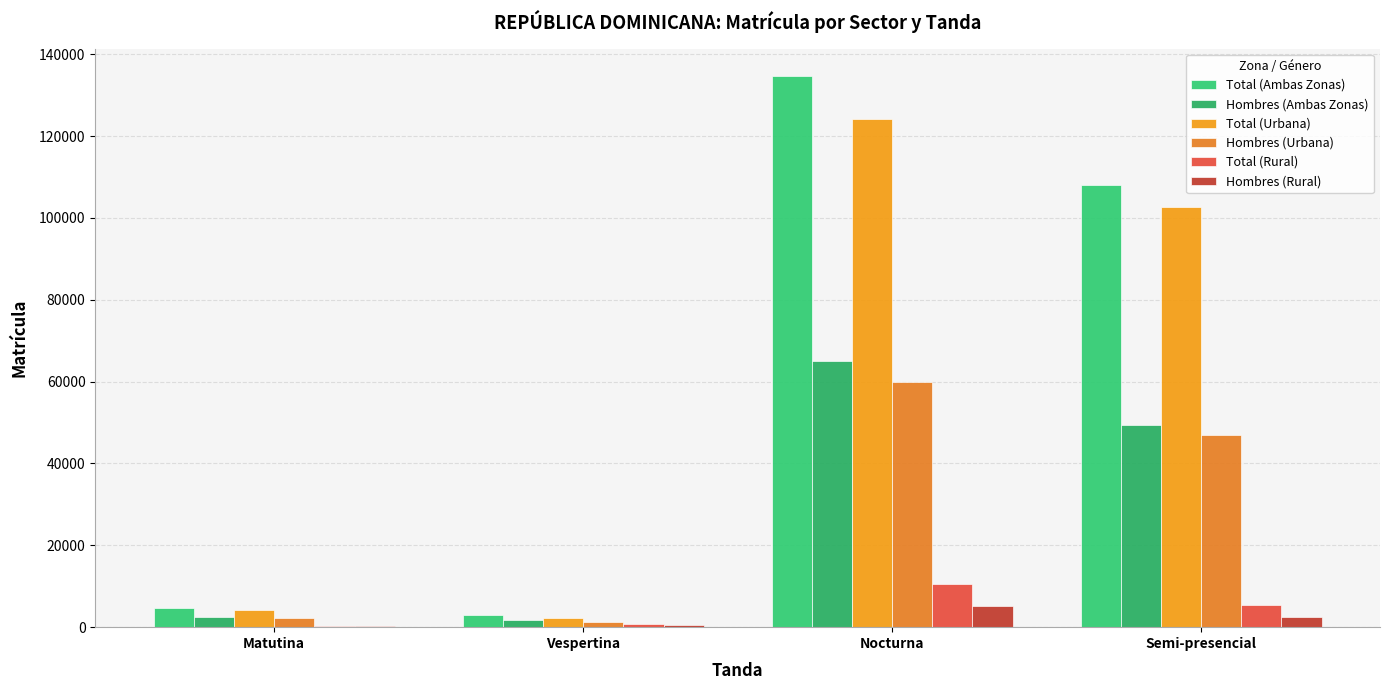

What is the sum of the Total (Rural) values at Vespertina and Nocturna?

11249